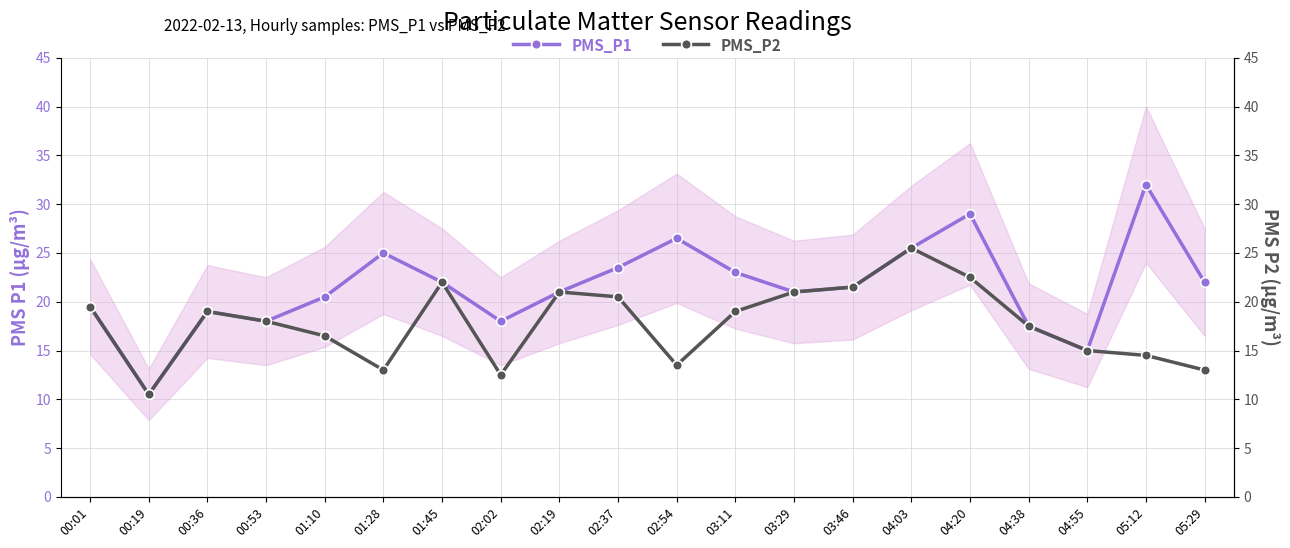

The value of PMS_P2 at 01:45 is 33.0. True or false?

False